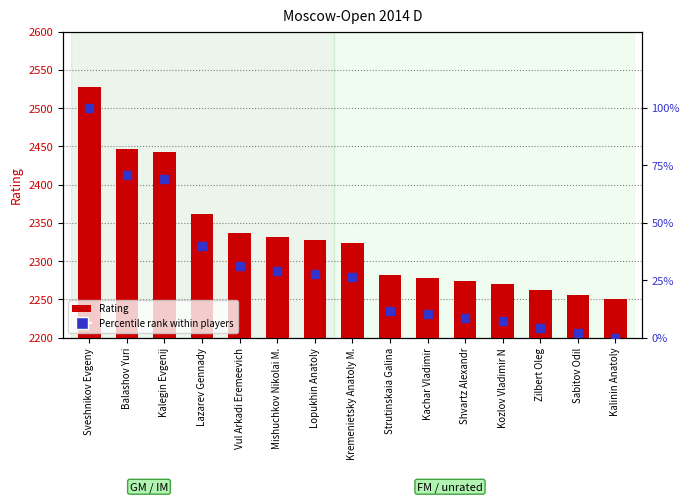

The Rating series shows 2262.0 at Zilbert Oleg. True or false?

True